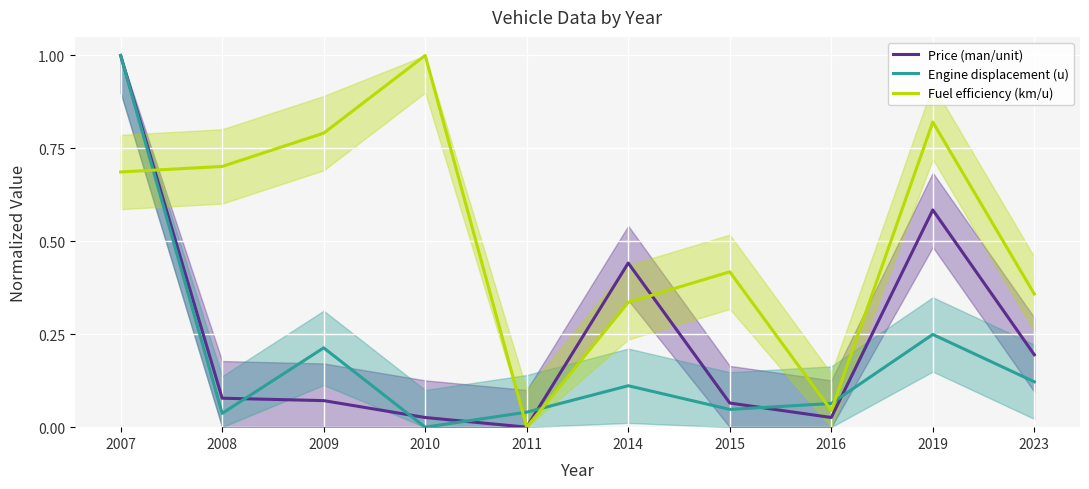

Which series changed the most between 2010 and 2015?

Fuel efficiency (km/u)